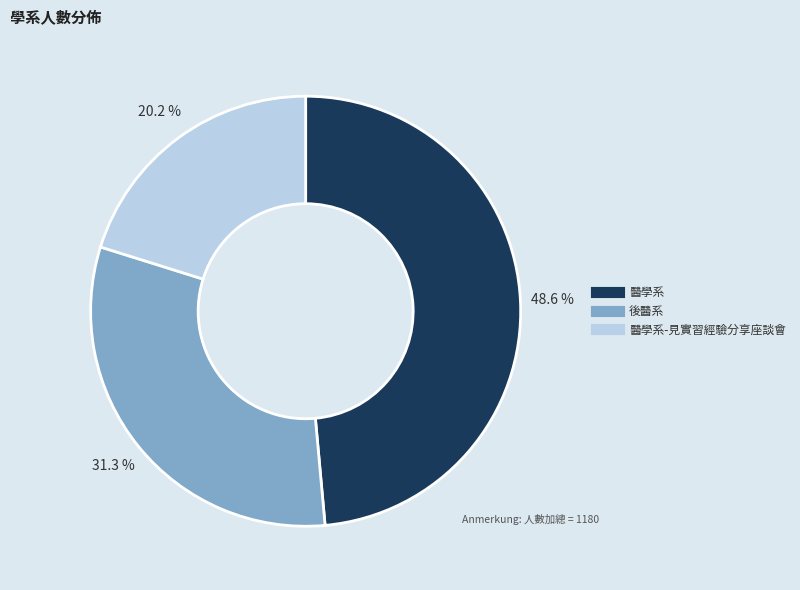

Does any single category account for the majority?

No